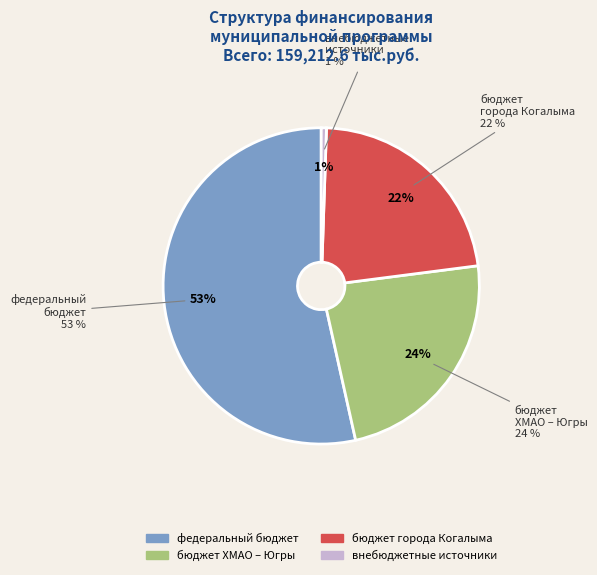

Does бюджет города Когалыма represent more than half of the total?

No